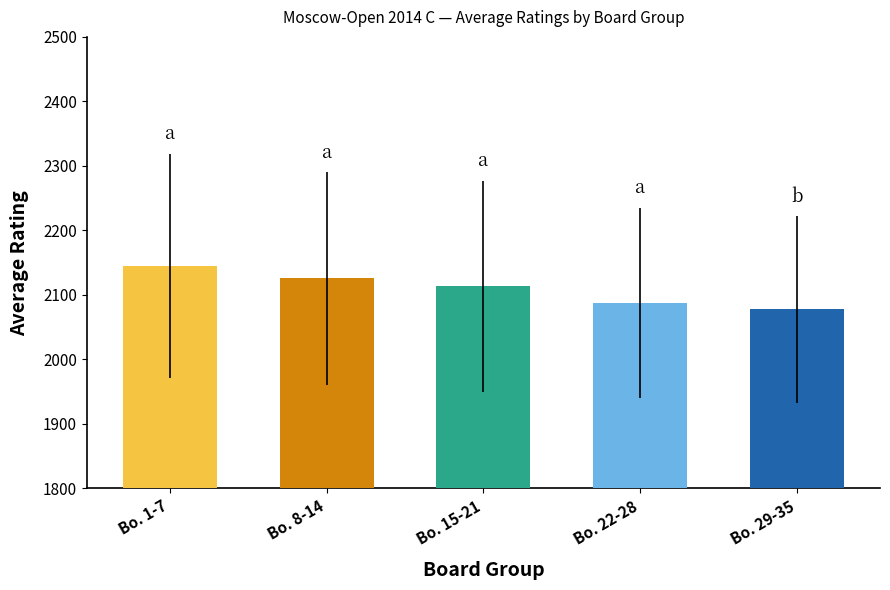

Rank the categories by value from lowest to highest.

Bo. 29-35, Bo. 22-28, Bo. 15-21, Bo. 8-14, Bo. 1-7